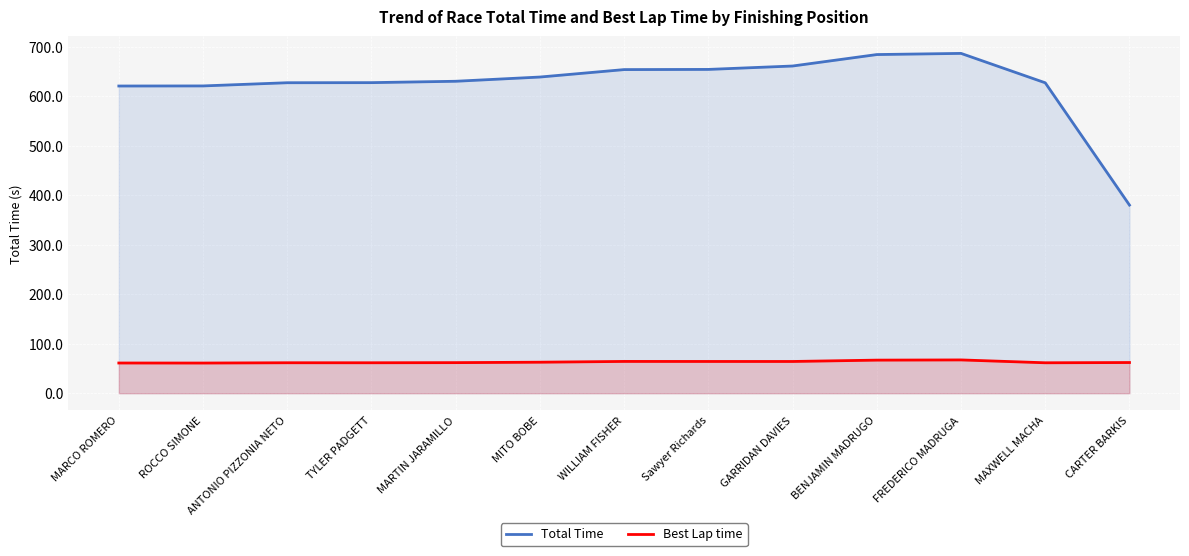

What is the label of the 12th point from the right?

ROCCO SIMONE